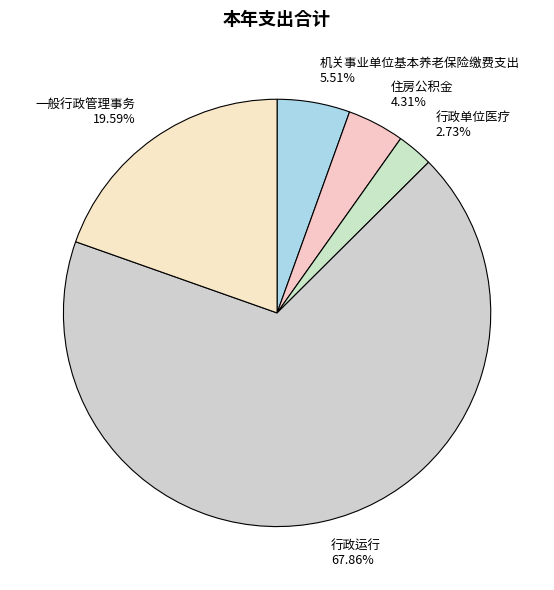

Does 行政运行 represent more than half of the total?

Yes